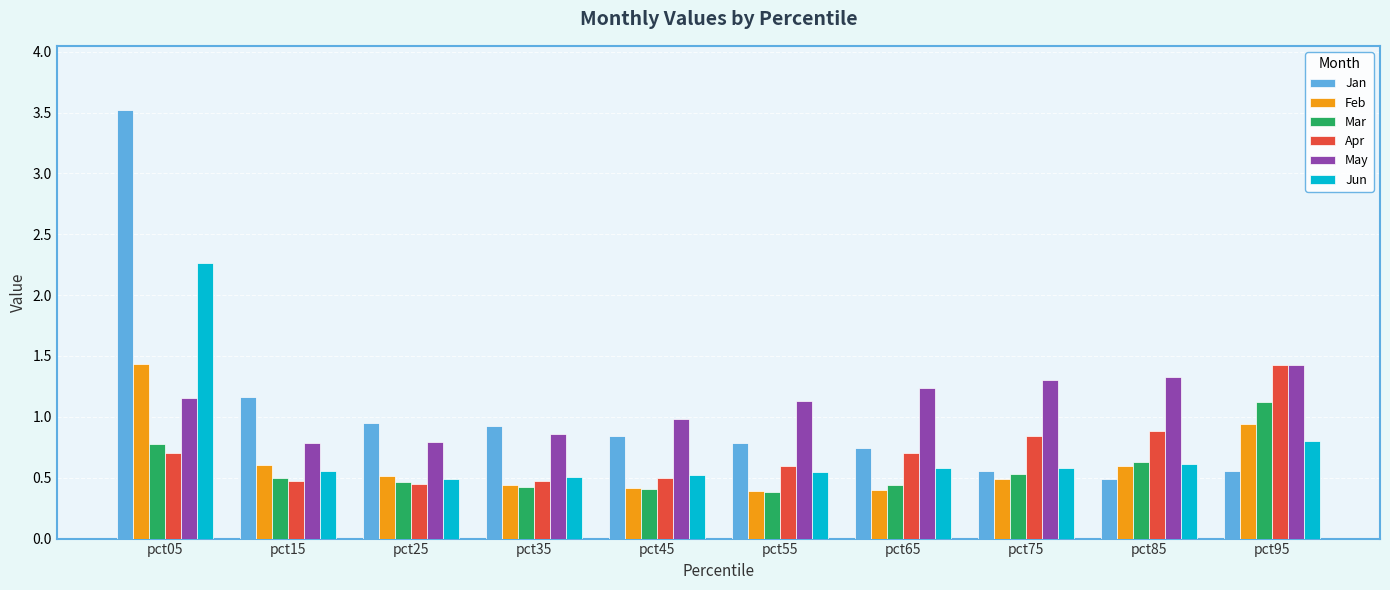

What is the sum of all May values?

11.0